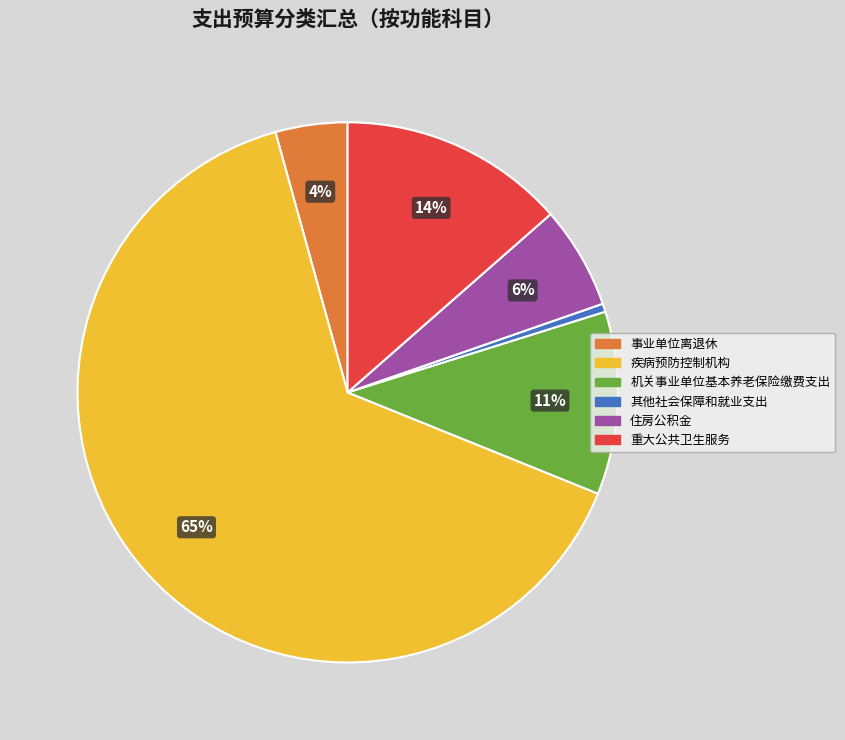

What is the smallest slice in the pie chart?

其他社会保障和就业支出